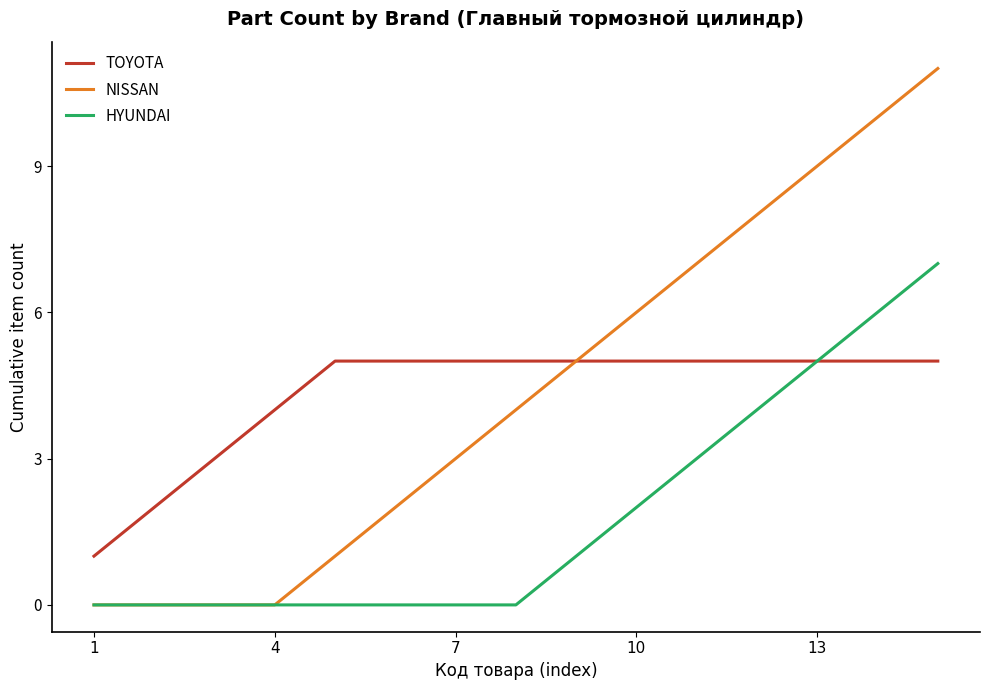

What is the maximum value shown in the chart?

11